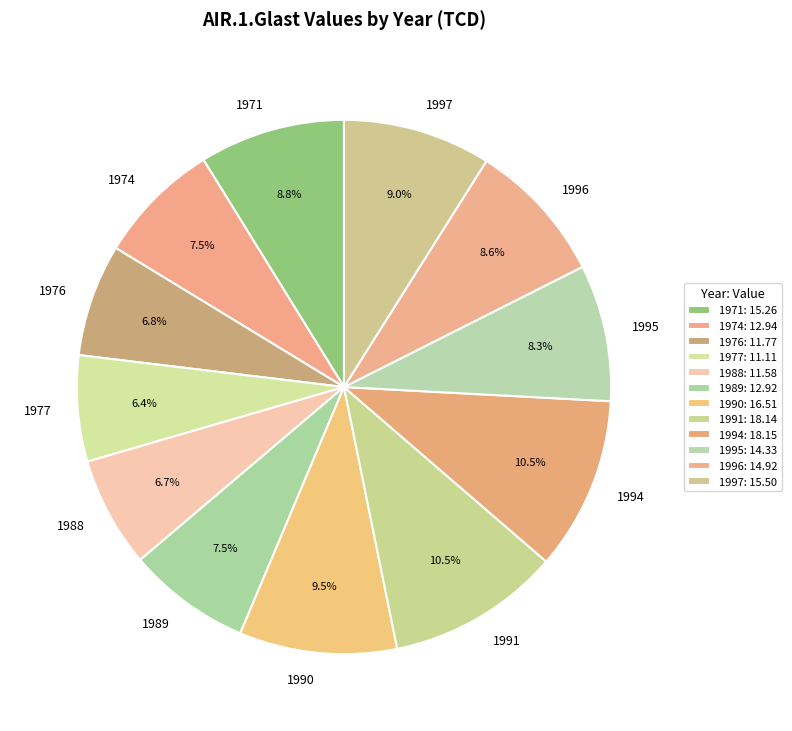

To the nearest percent, what is the difference between the largest and smallest slice percentages?

4%